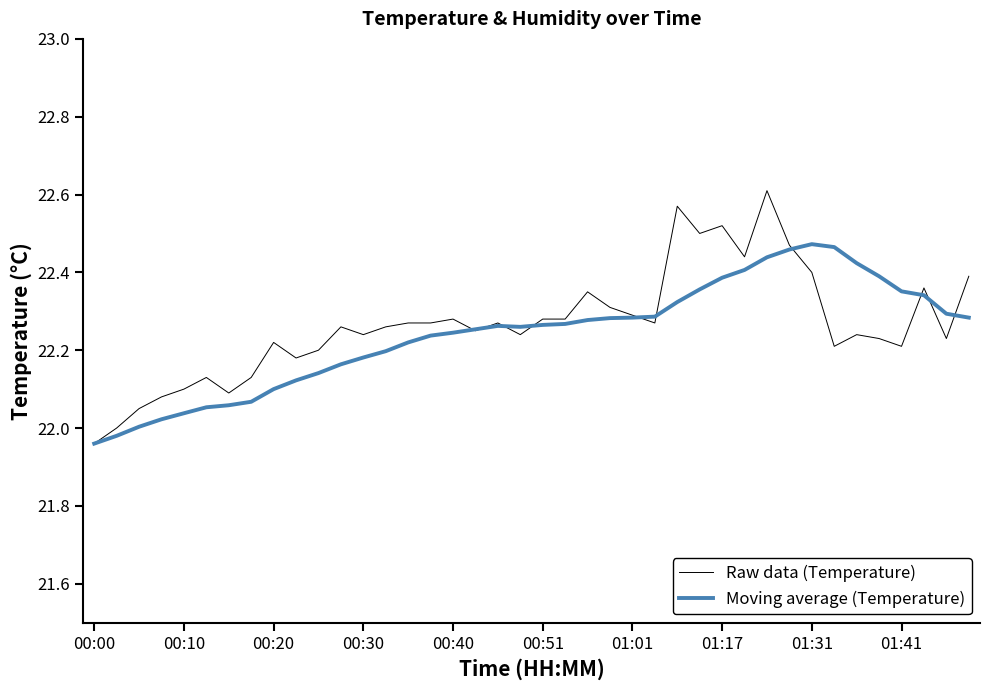

List the series in order of their peak value, lowest first.

Moving average (Temperature), Raw data (Temperature)